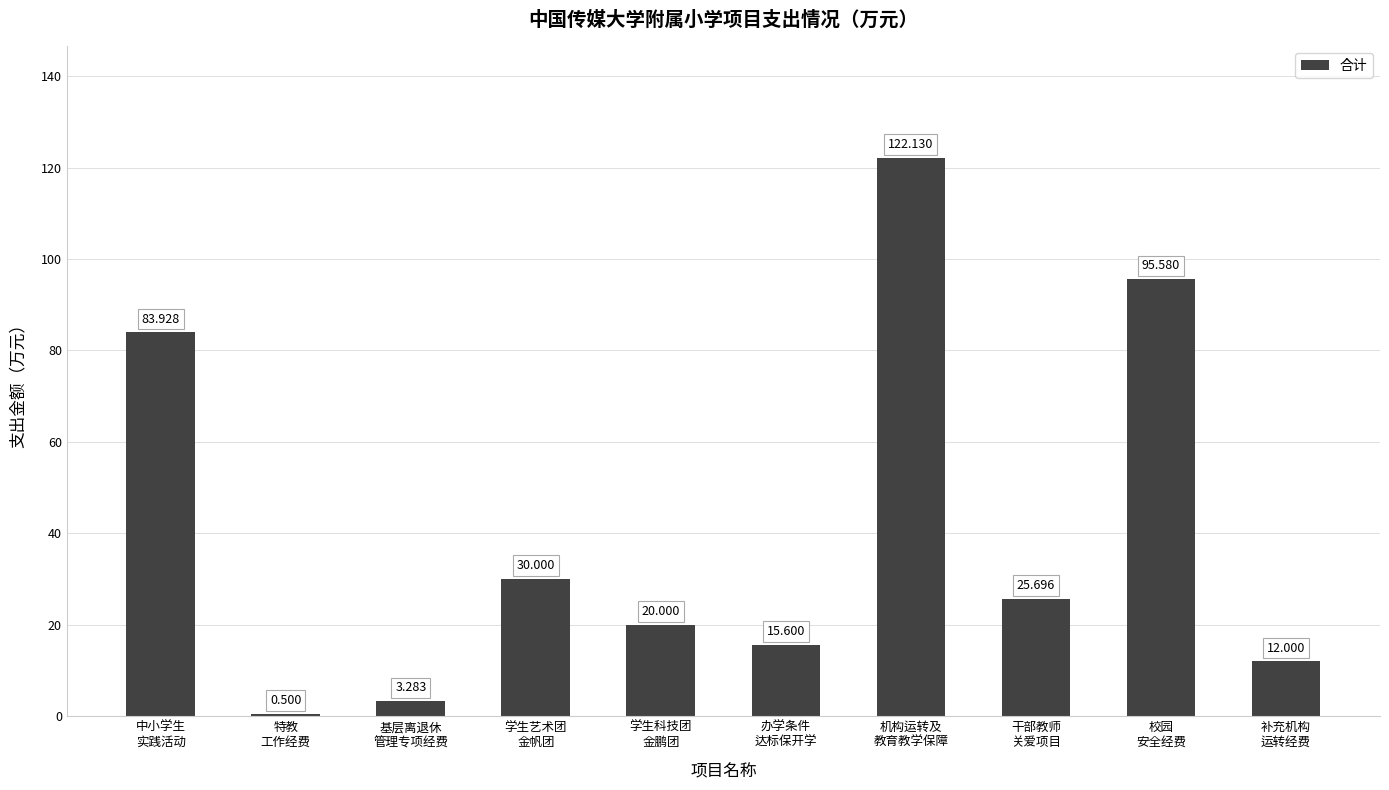

At which label does the data first exceed 25?

中小学生
实践活动